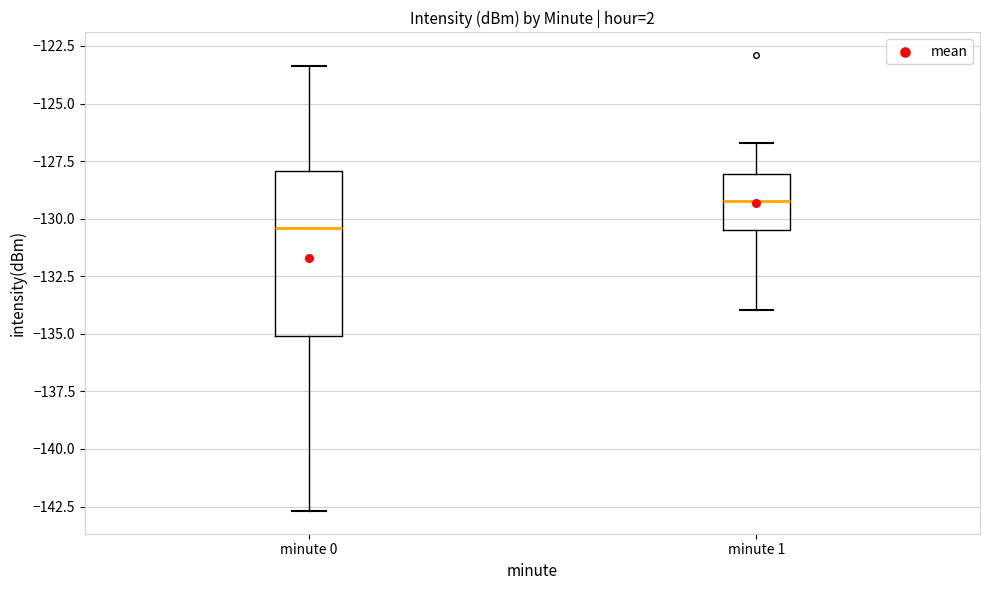

Which box's median line is the lowest?

minute 0